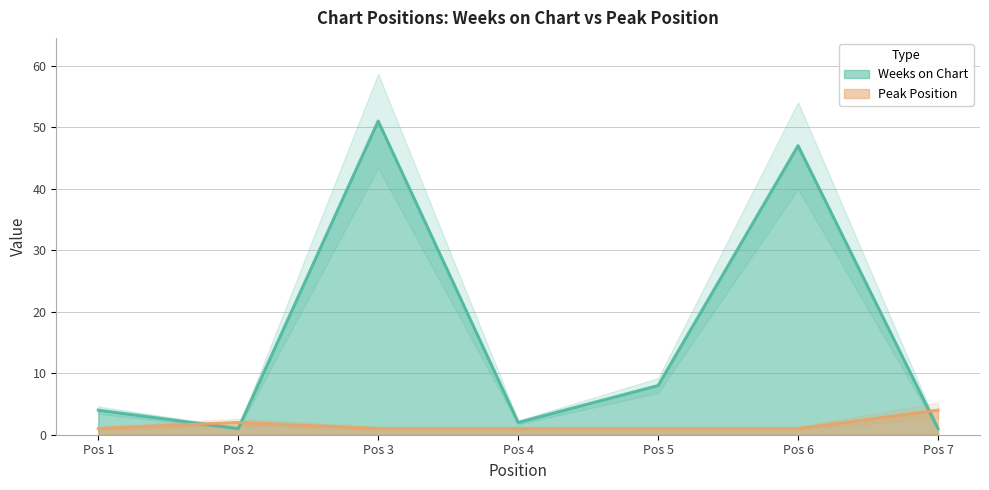

At which category does Weeks on Chart reach its first local peak?

Pos 3